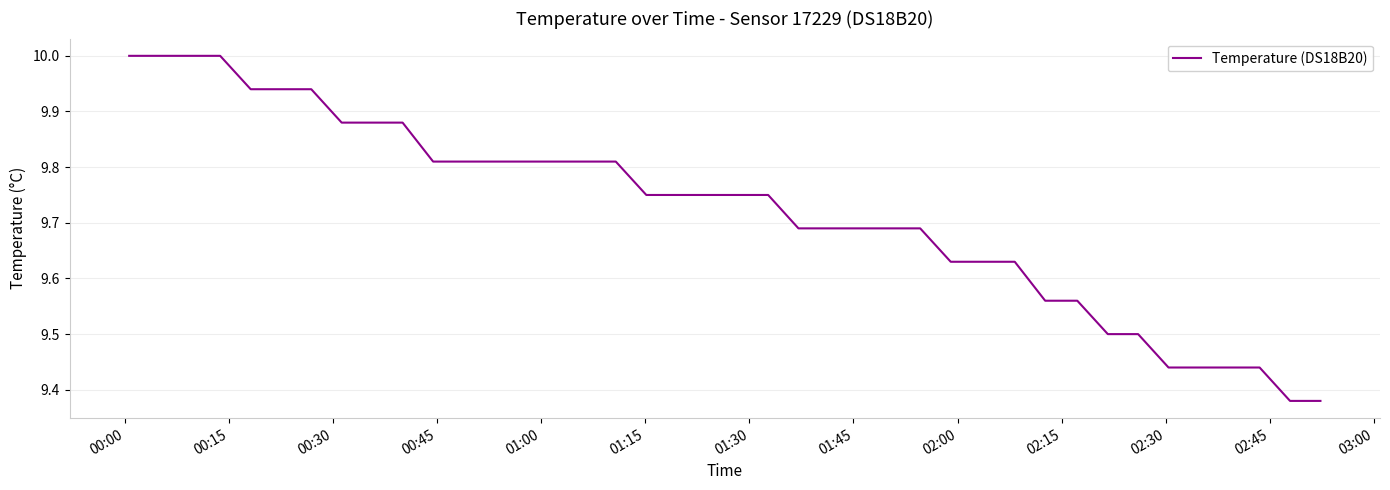

What is the maximum value shown in the chart?

10.0